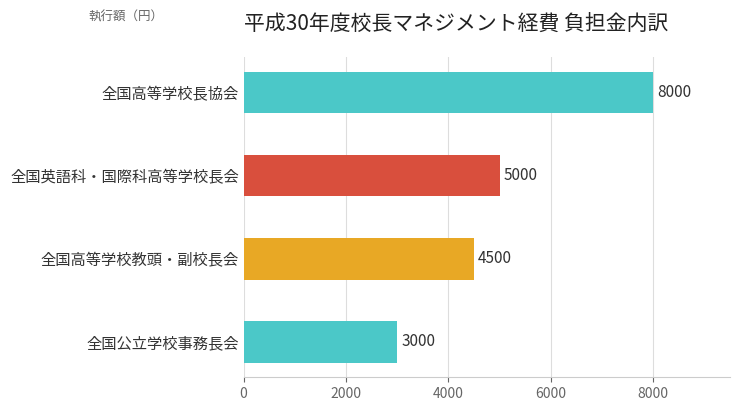

What is the ratio of the value at 全国高等学校長協会 to the value at 全国公立学校事務長会?

2.7